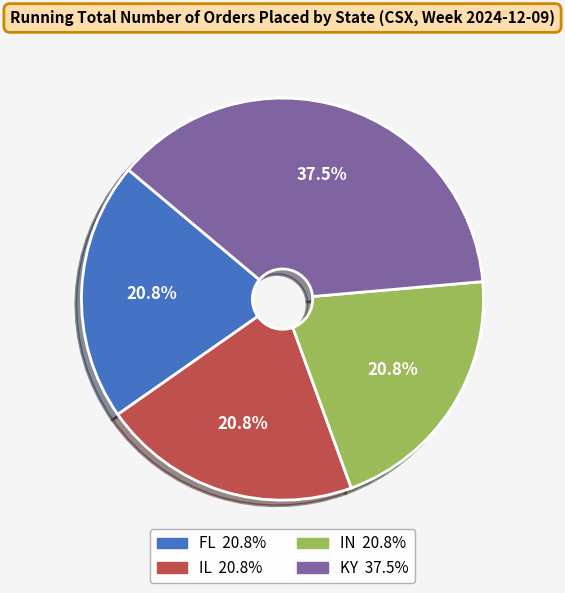

To the nearest percent, what percentage of the pie is IL?

21%